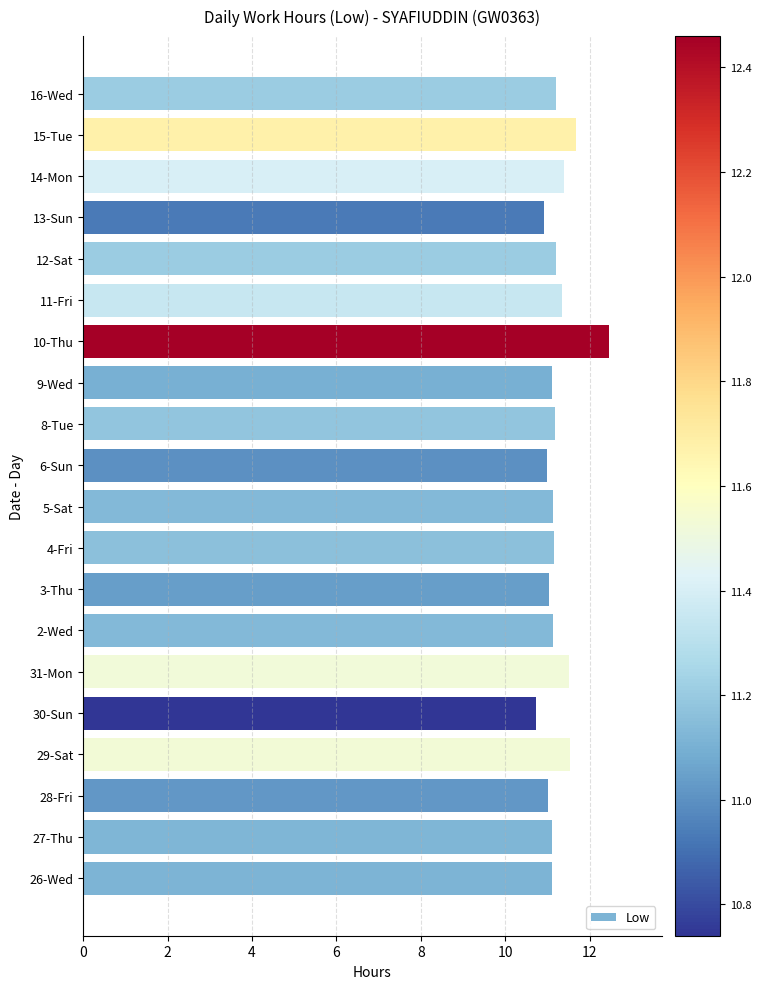

Which label corresponds to the largest value in the chart?

10-Thu